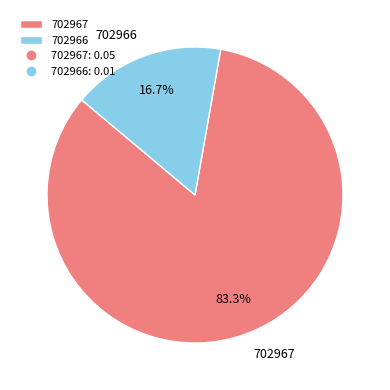

To the nearest percent, what is the difference between the largest and smallest slice percentages?

67%